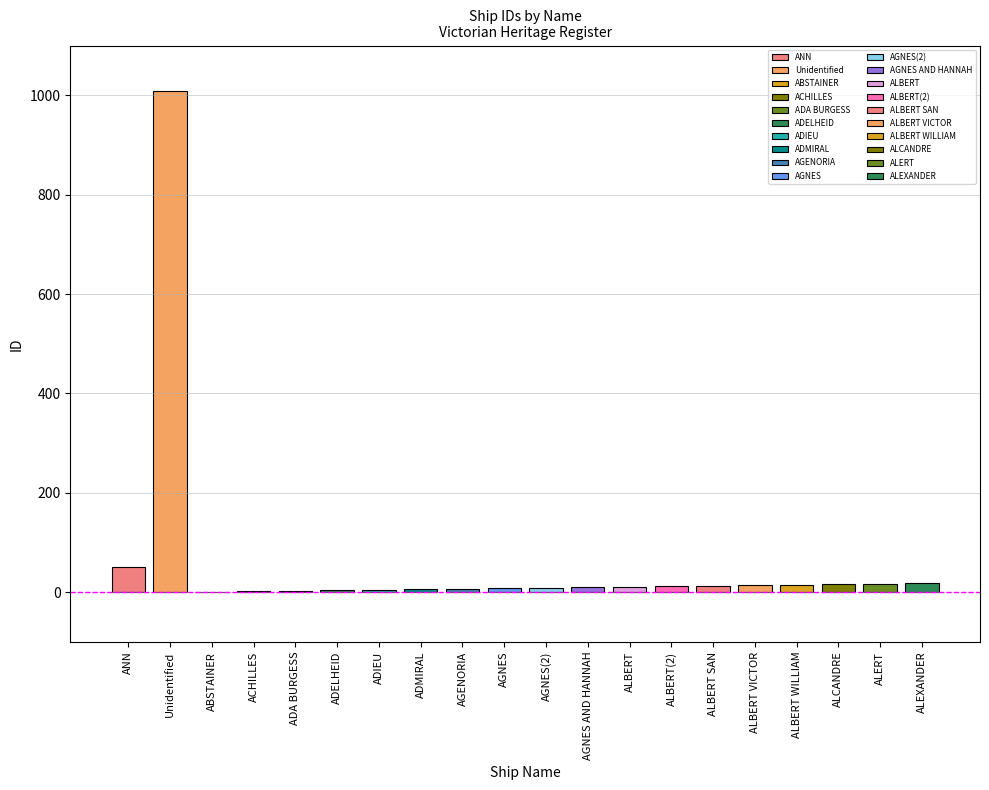

Reading left to right, what are all the values shown in this chart?

51	1009	1	2	3	4	5	6	7	8	9	10	11	12	13	14	15	16	17	18